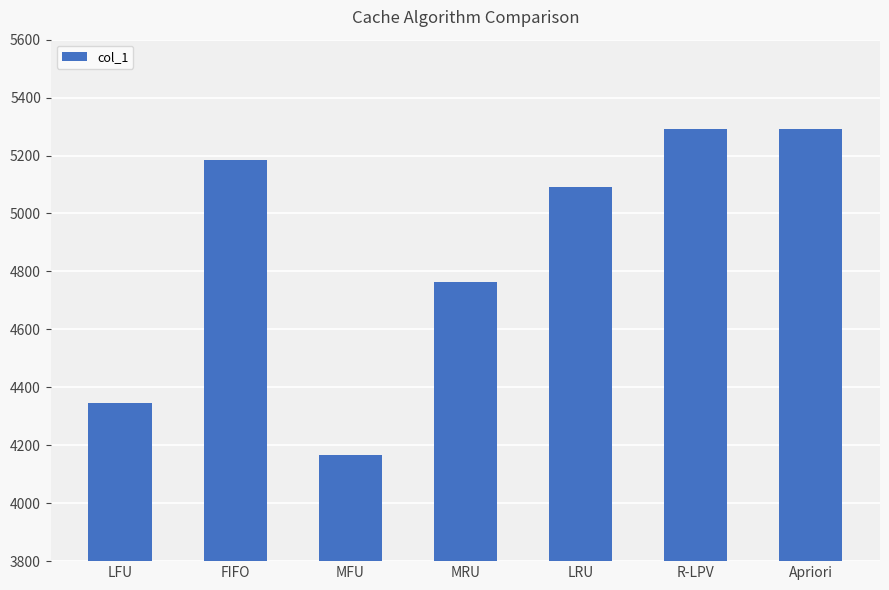

How many series are shown in this chart?

1